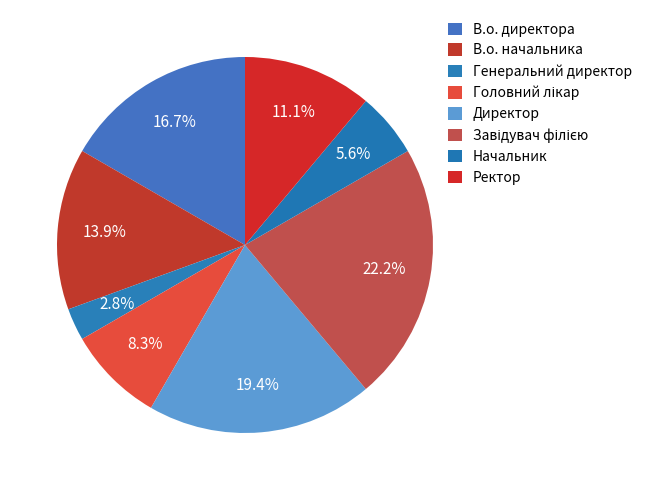

What percentage do Начальник and В.о. директора together represent?

22.2%